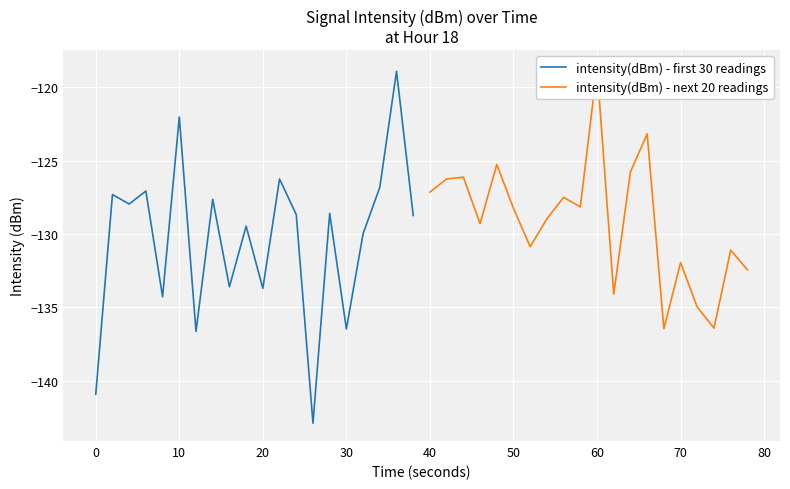

What is the minimum value for intensity(dBm) - first 30 readings?

-142.9